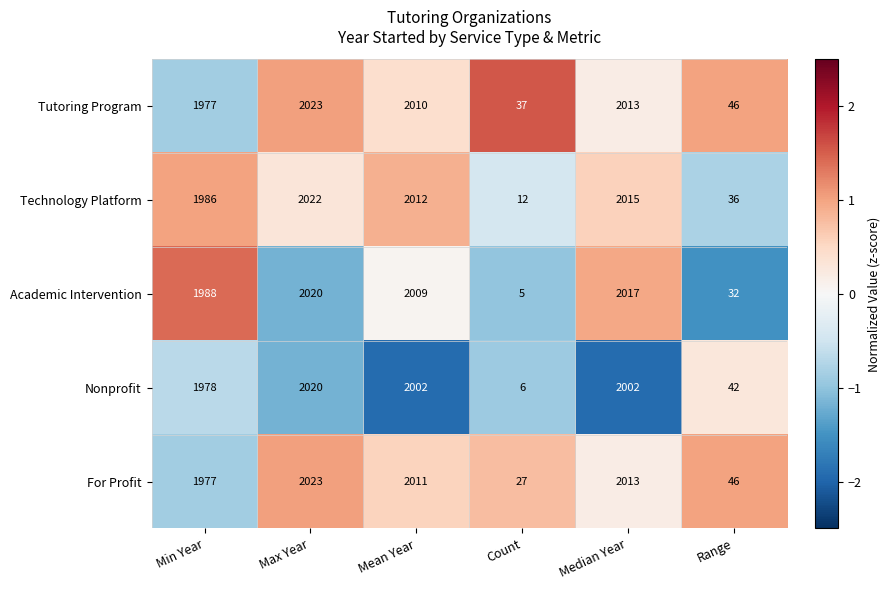

Which series has the largest total across all categories?

Tutoring Program